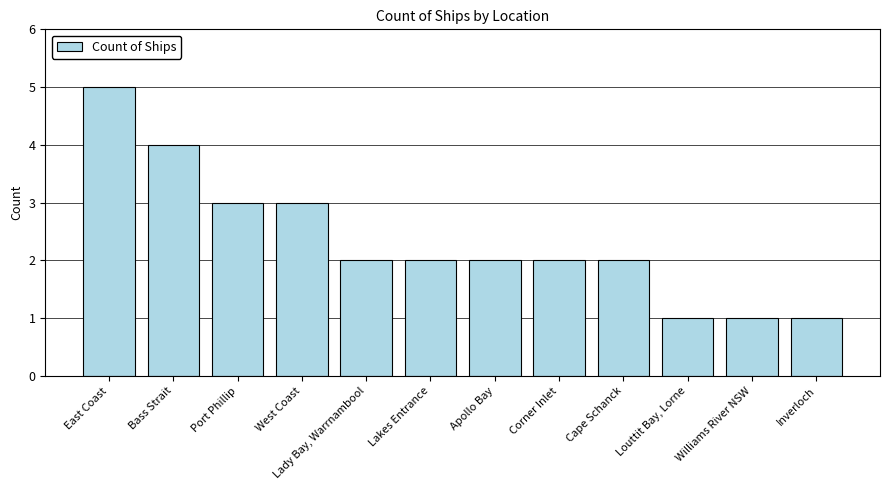

Approximately how many times larger is the value at West Coast compared to Port Phillip?

1.0